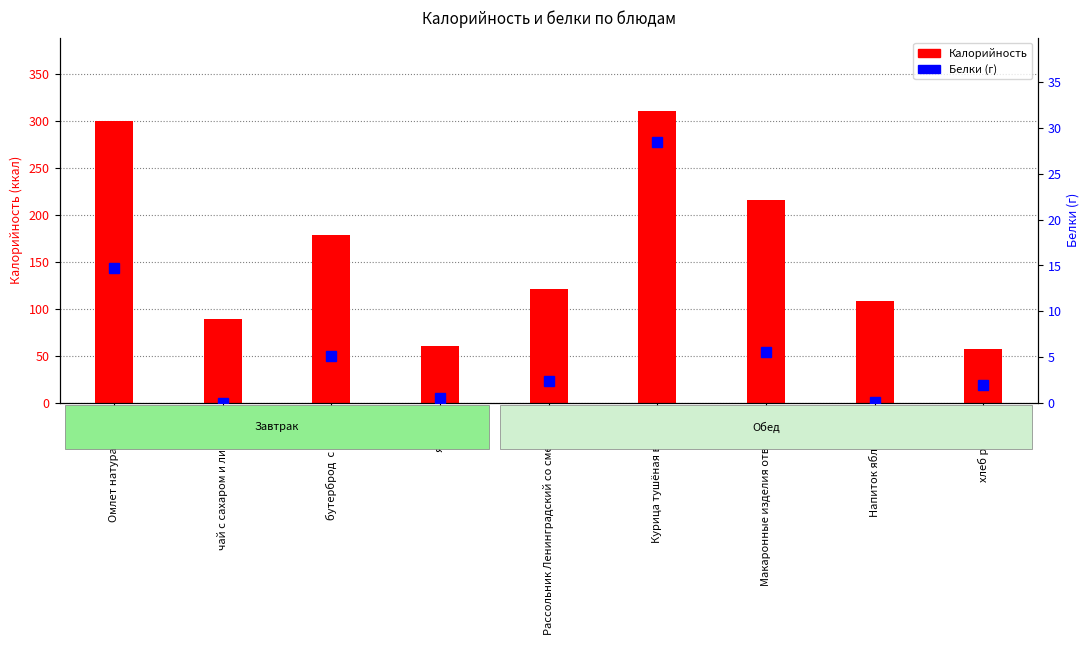

Is it true that Калорийность equals 179.1 at Напиток яблочный?

False